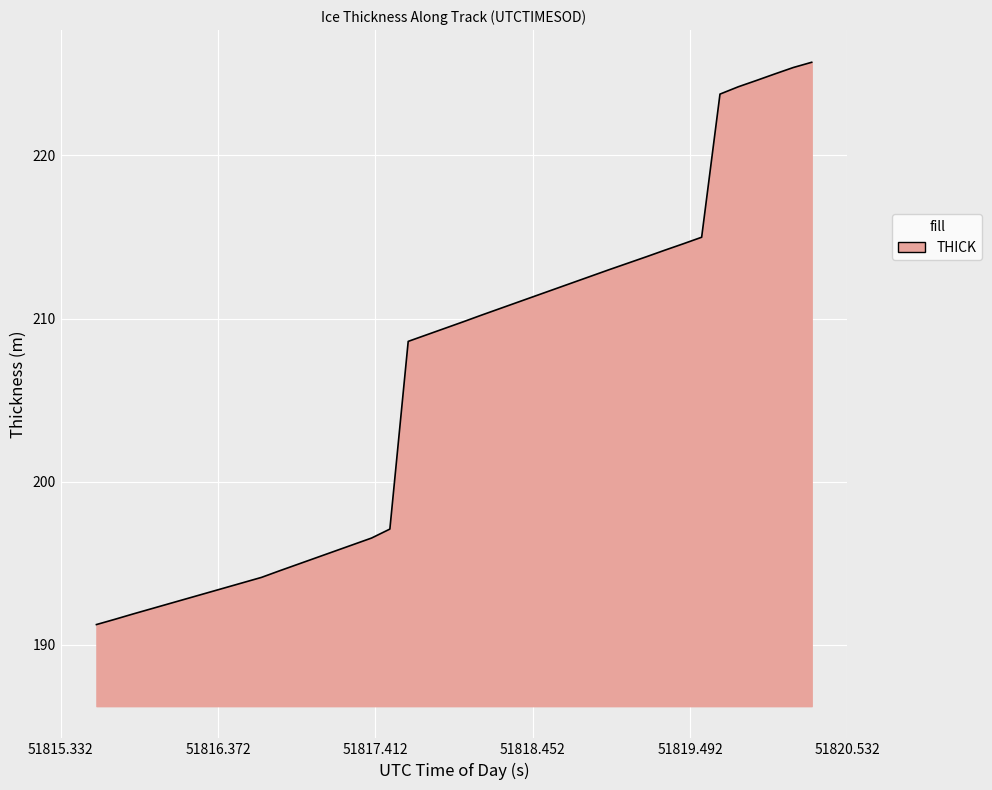

What is the maximum value shown in the chart?

225.7